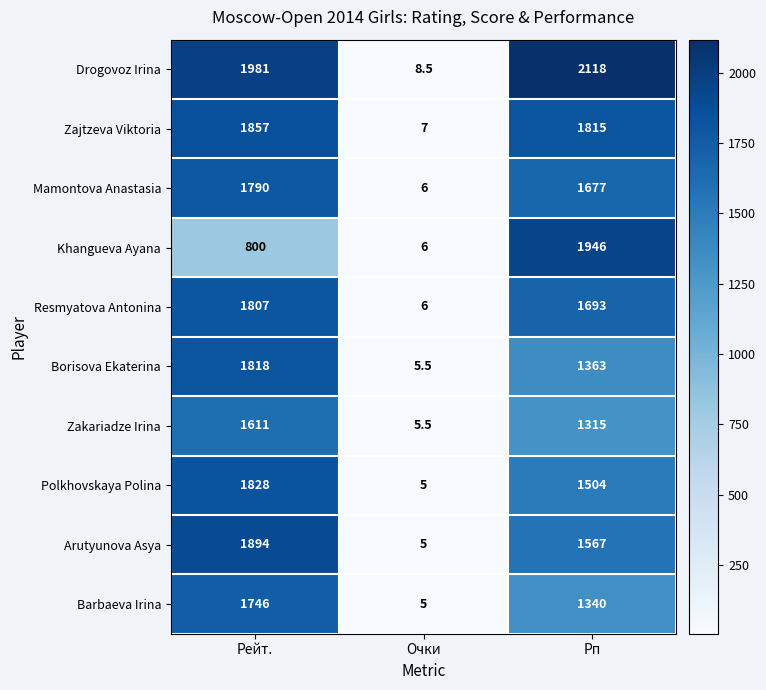

Reading right to left, extract all data points from this chart.

Drogovoz Irina: Рп=2118.0	Очки=8.5	Рейт.=1981.0
Zajtzeva Viktoria: Рп=1815.0	Очки=7.0	Рейт.=1857.0
Mamontova Anastasia: Рп=1677.0	Очки=6.0	Рейт.=1790.0
Khangueva Ayana: Рп=1946.0	Очки=6.0	Рейт.=800.0
Resmyatova Antonina: Рп=1693.0	Очки=6.0	Рейт.=1807.0
Borisova Ekaterina: Рп=1363.0	Очки=5.5	Рейт.=1818.0
Zakariadze Irina: Рп=1315.0	Очки=5.5	Рейт.=1611.0
Polkhovskaya Polina: Рп=1504.0	Очки=5.0	Рейт.=1828.0
Arutyunova Asya: Рп=1567.0	Очки=5.0	Рейт.=1894.0
Barbaeva Irina: Рп=1340.0	Очки=5.0	Рейт.=1746.0